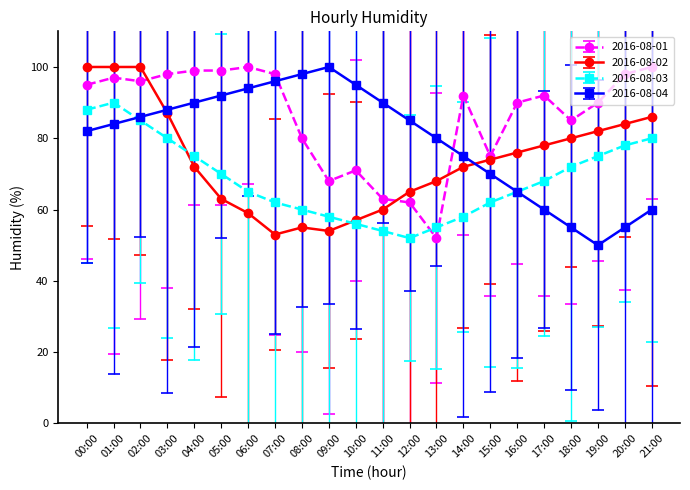

How many data points does each series have?

22